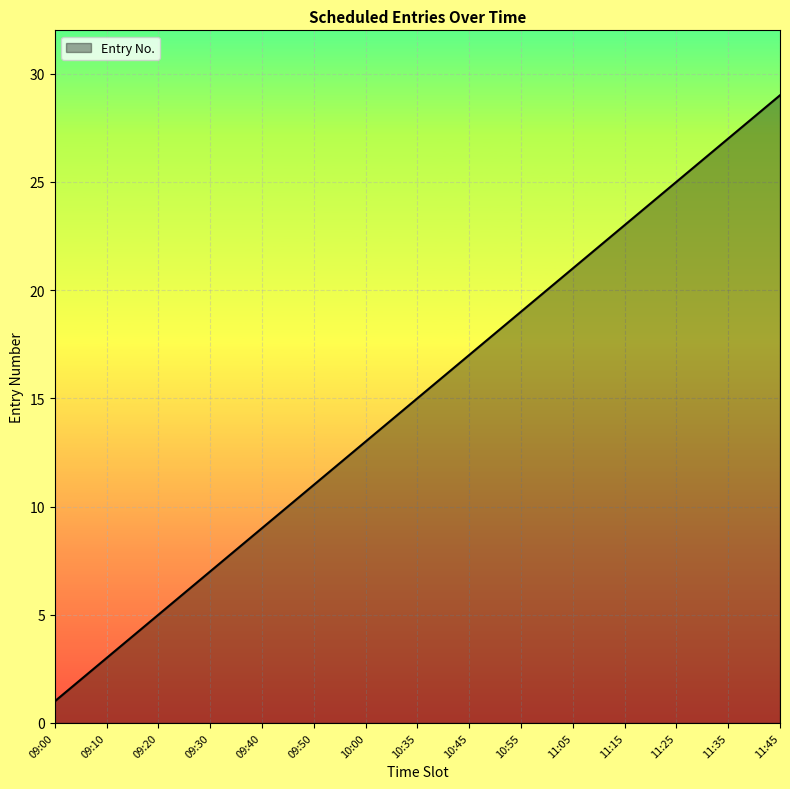

What is the difference between the maximum and minimum values?

28